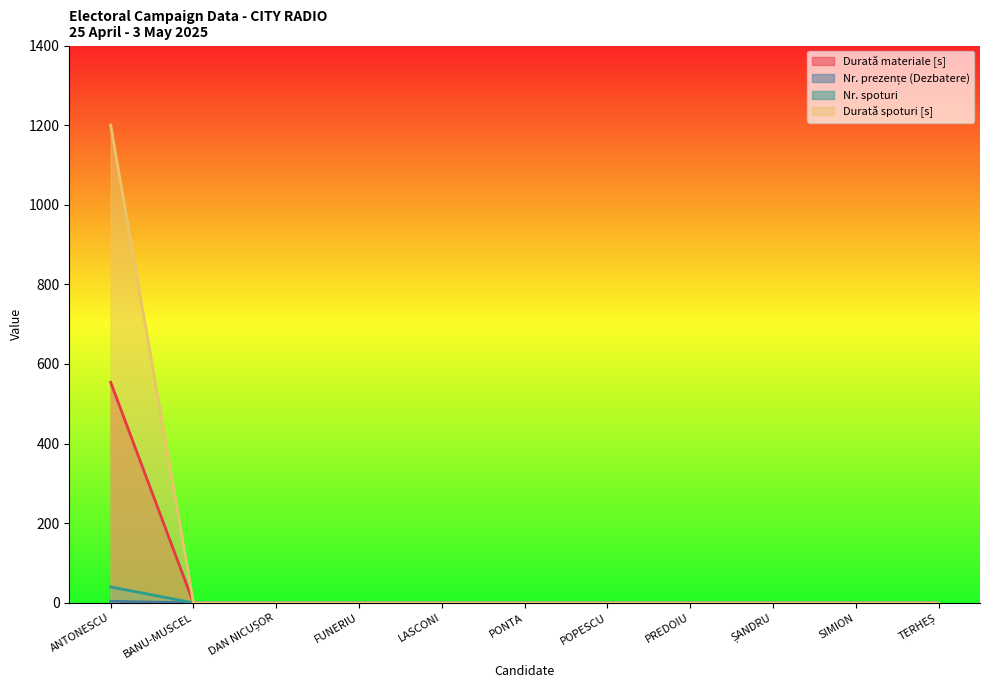

Reading left to right, extract all data points from this chart.

Durată materiale [s]: 554	0	0	0	0	0	0	0	0	0	0
Nr. prezențe (Dezbatere): 4	0	0	0	0	0	0	0	0	0	0
Nr. spoturi: 40	0	0	0	0	0	0	0	0	0	0
Durată spoturi [s]: 1200	0	0	0	0	0	0	0	0	0	0